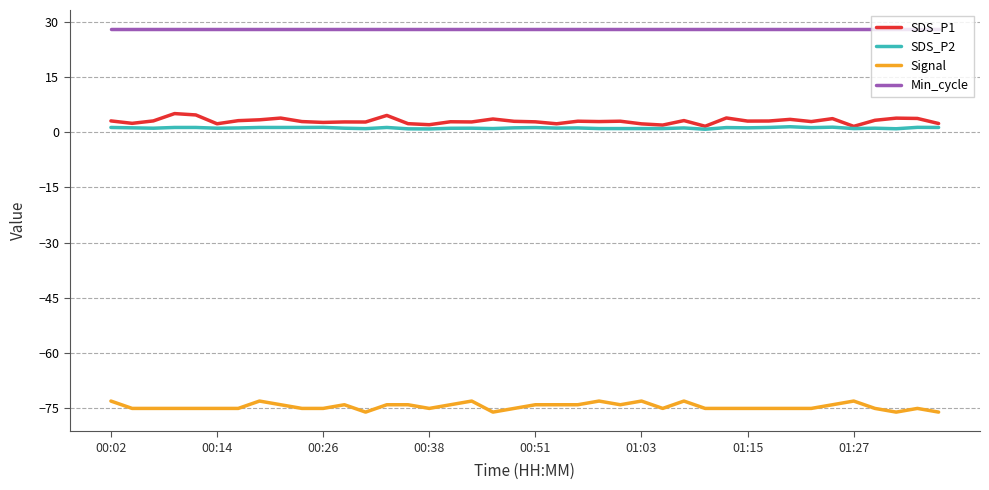

True or false: Min_cycle and SDS_P1 intersect in this chart.

False